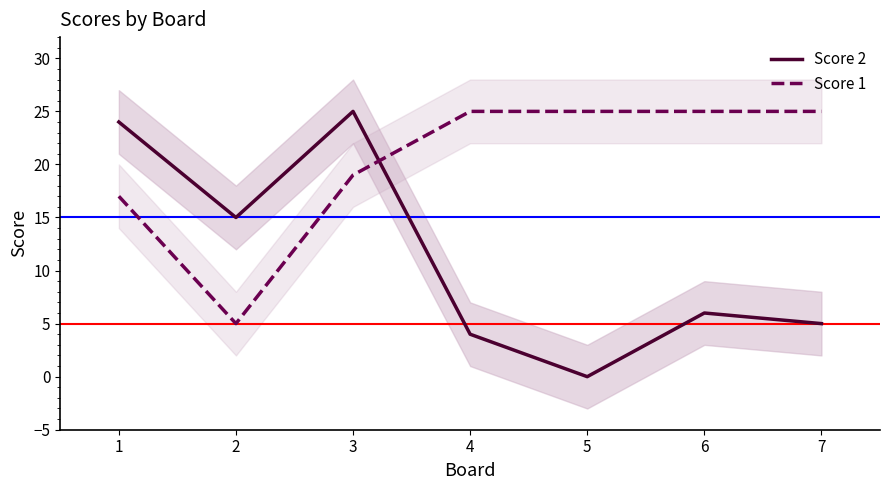

What is the difference between the highest and lowest values at 6?

19